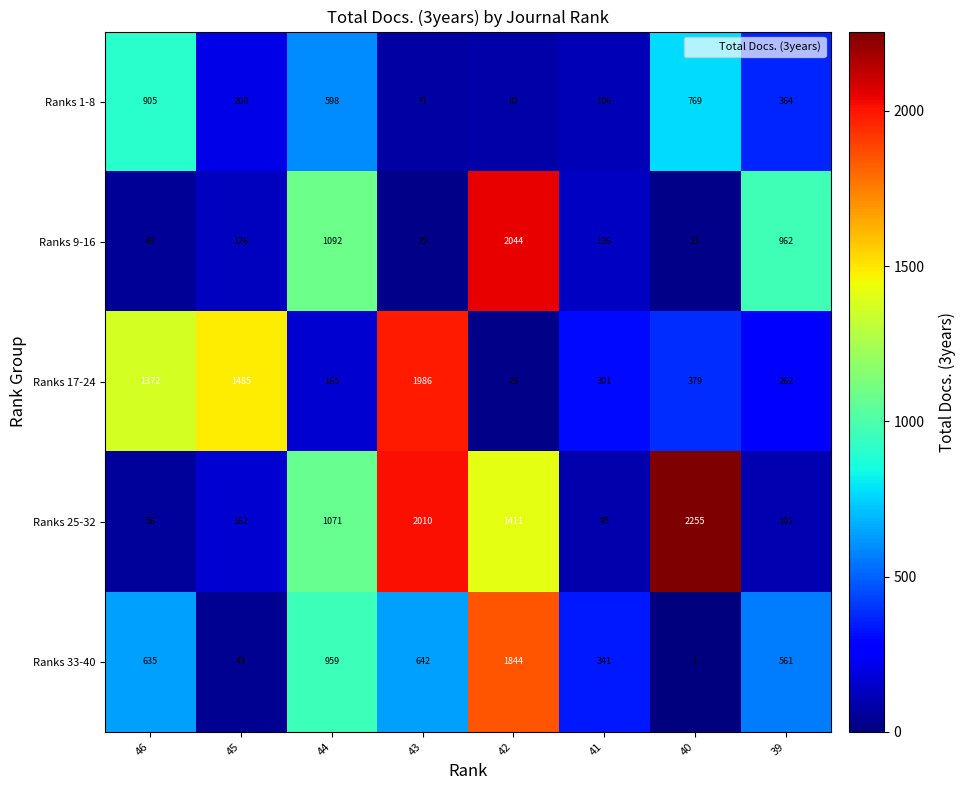

What value does the Ranks 1-8 series have at 46?

905